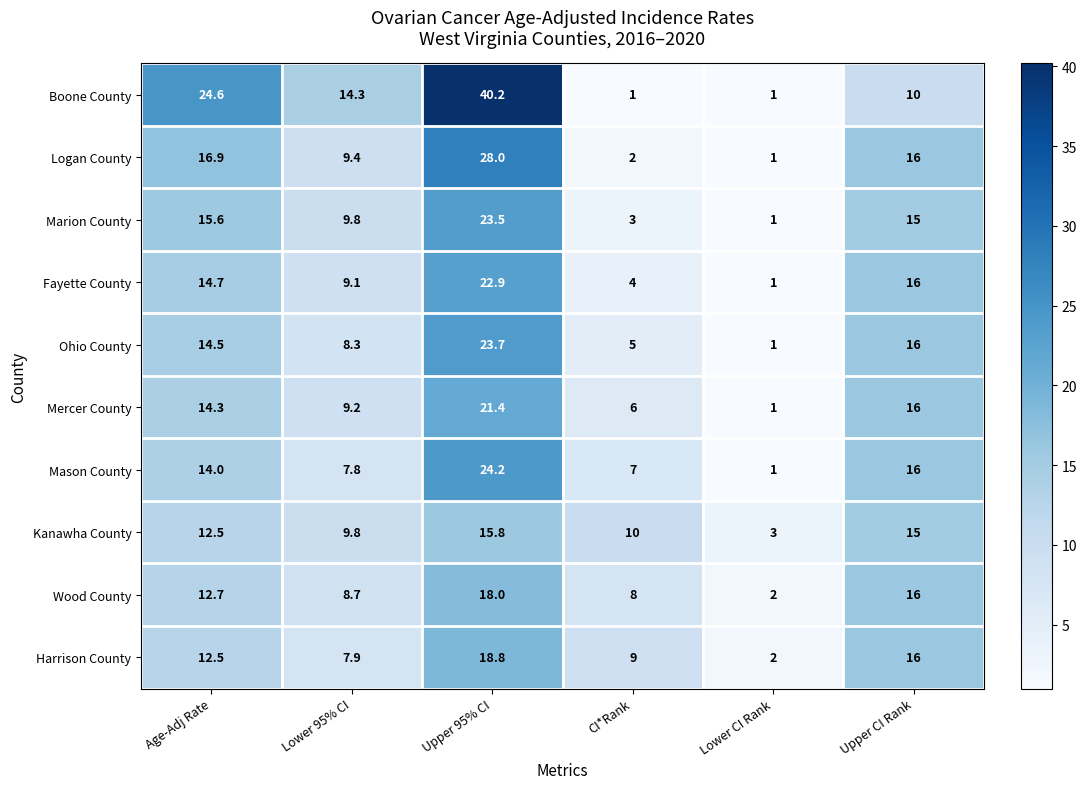

At how many categories does at least one series exceed 9?

5